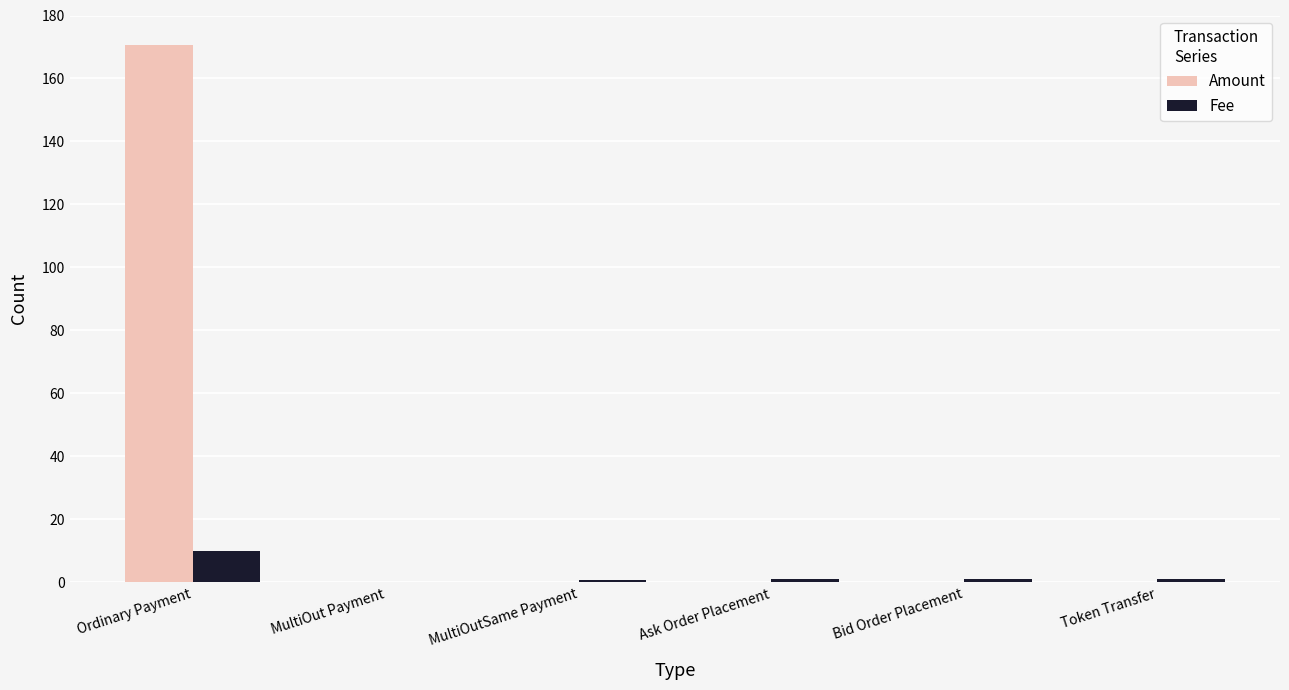

What value does the Fee series have at Ordinary Payment?

10.0